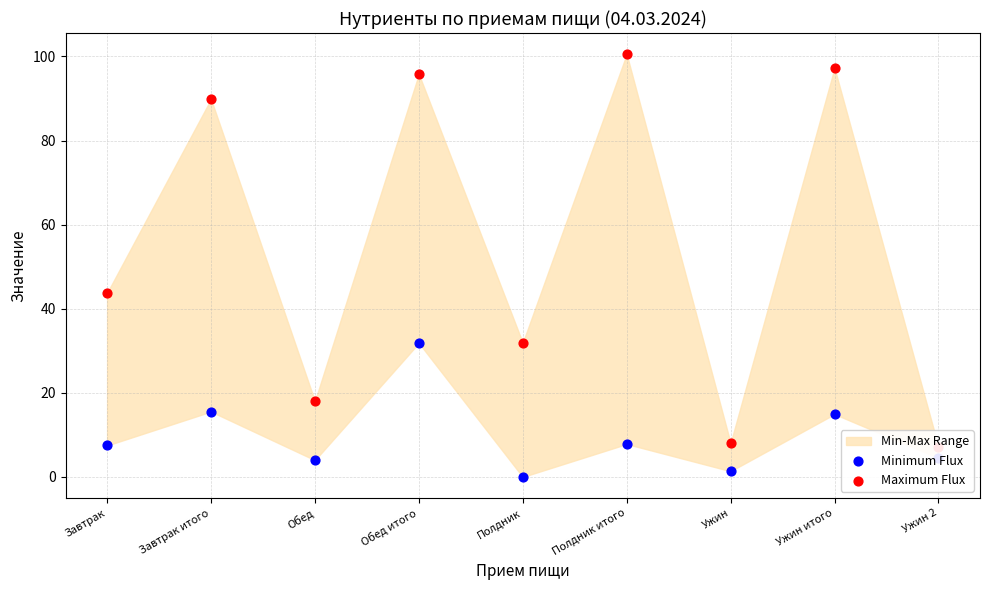

What is the total value across all series at Полдник?

31.9